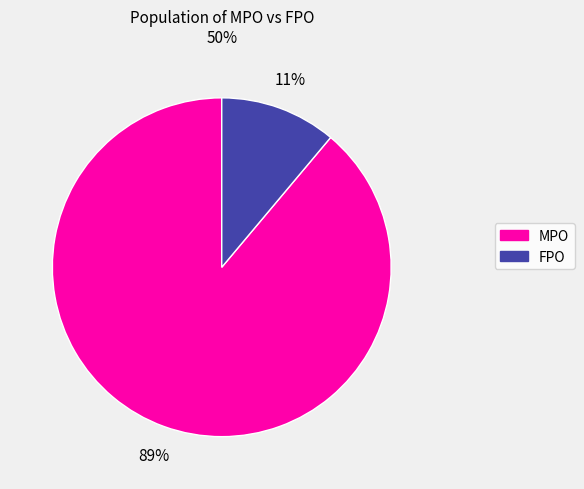

Rank the categories by value from lowest to highest.

FPO, MPO